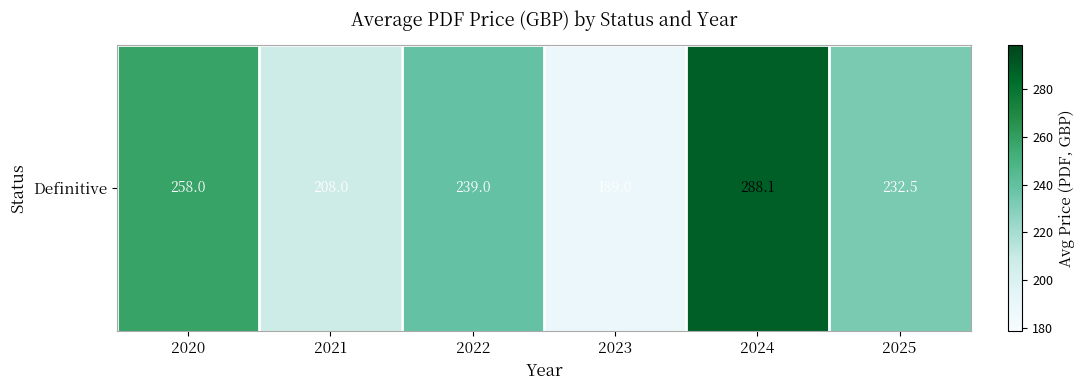

At which category does the chart reach its minimum across all series?

2023